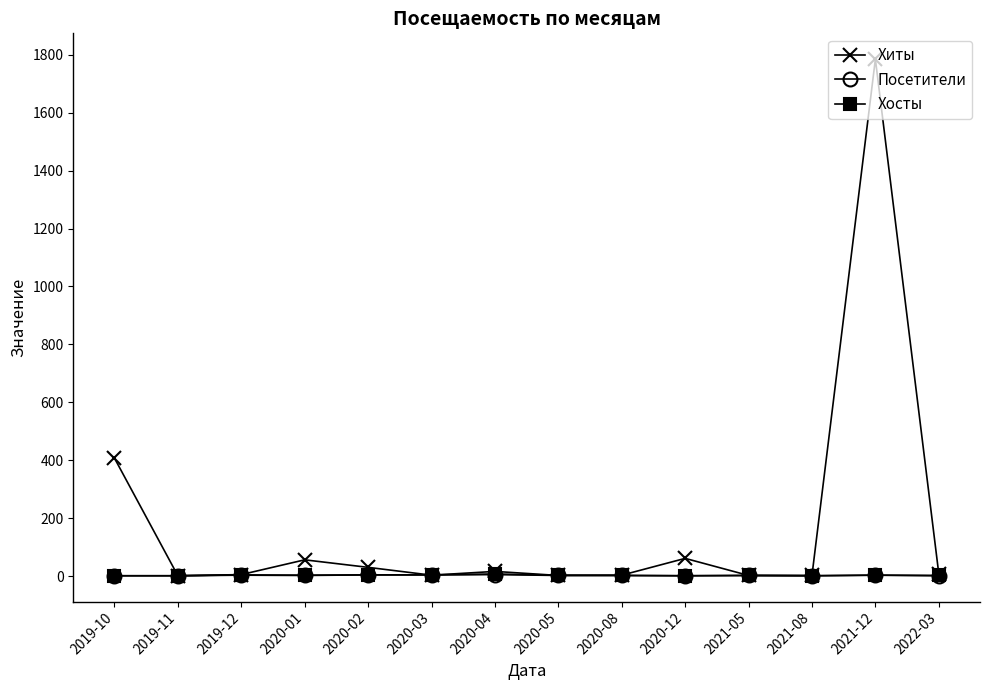

What is the minimum value for Хиты?

1